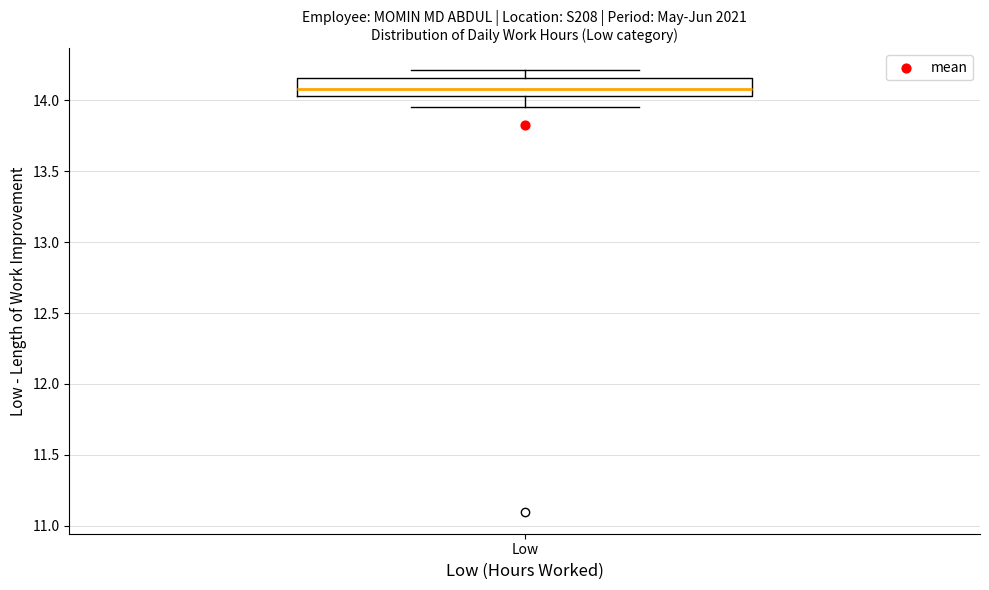

Read this box plot against the y-axis: the position of the median line, the range covered by the box, and the ends of both whiskers. The values are not printed on the chart, so give them approximately, as read against the axis.

median 14.10, box 14.05 to 14.15, whiskers 13.95 to 14.20